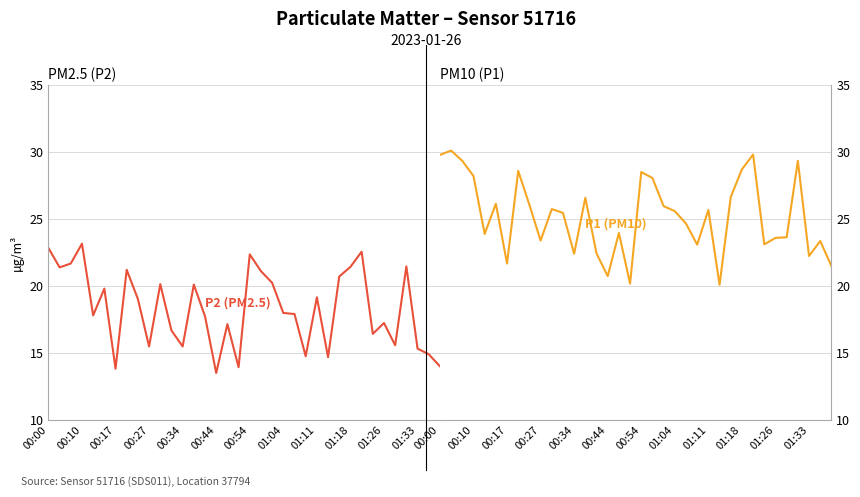

In P2, how many points are higher than both neighbors (excluding endpoints)?

11